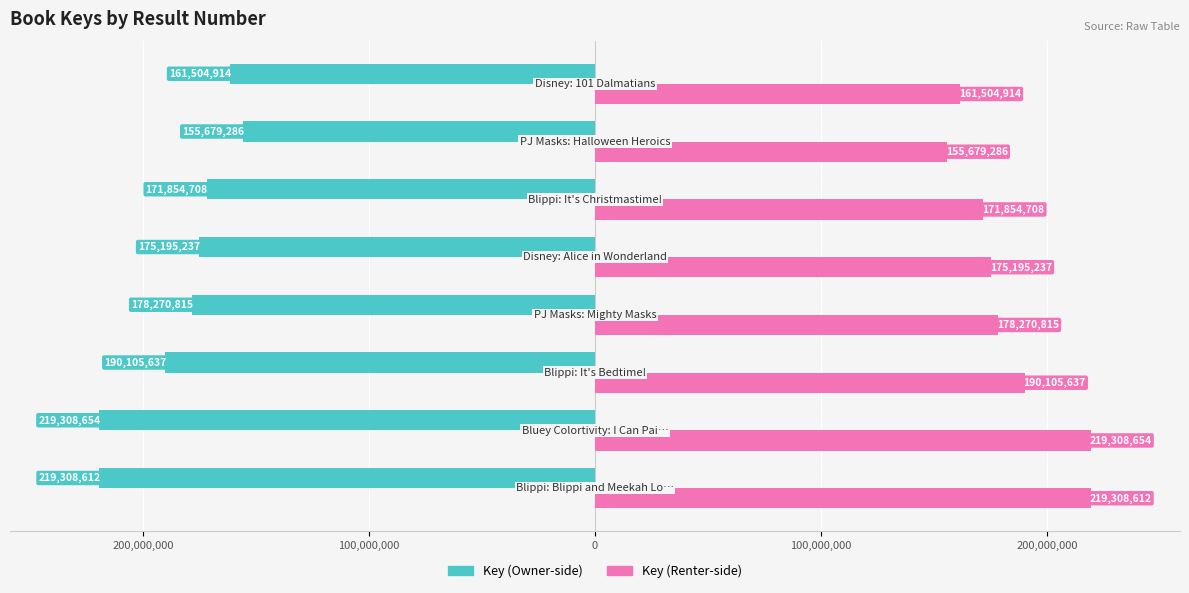

Rank the series by their maximum value, from highest to lowest.

Key (Renter-side), Key (Owner-side)